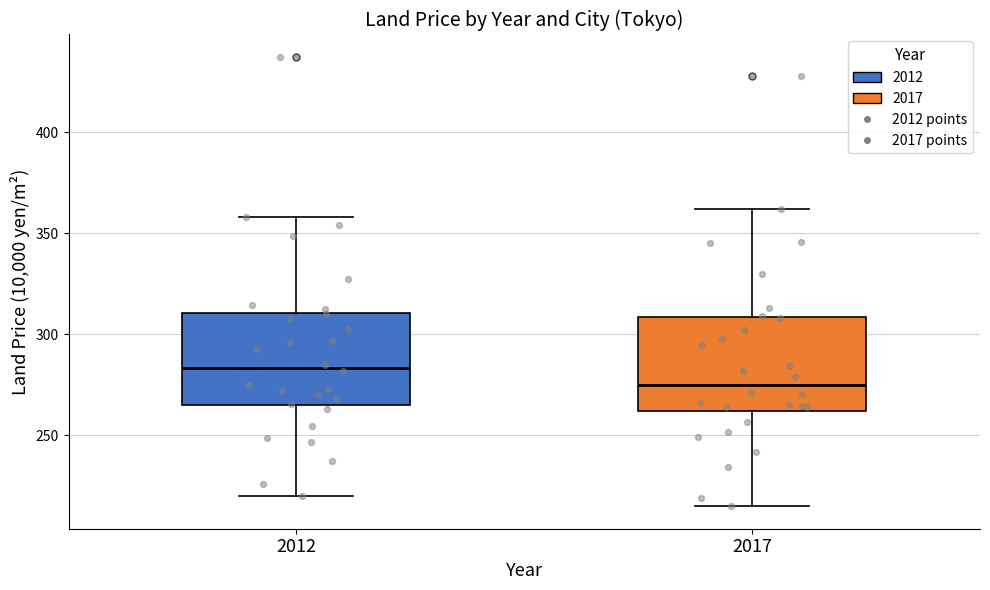

Reading left to right, transcribe this box plot: for each box, give where its median line is, the range the box spans, and where its two whiskers end, as read against the y-axis. The values are not printed on the chart, so give them approximately, as read against the axis.

2012: median 285, box 265 to 310, whiskers 220 to 360
2017: median 275, box 260 to 310, whiskers 215 to 360